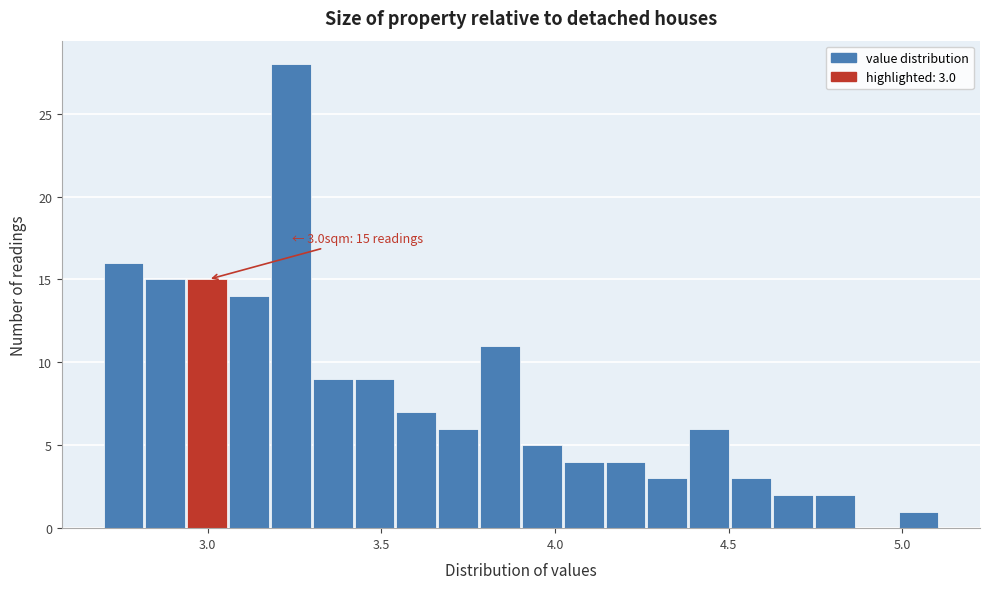

Around what value on the x-axis is the tallest bar? Give the approximate position of its centre, as read against the axis.

3.25